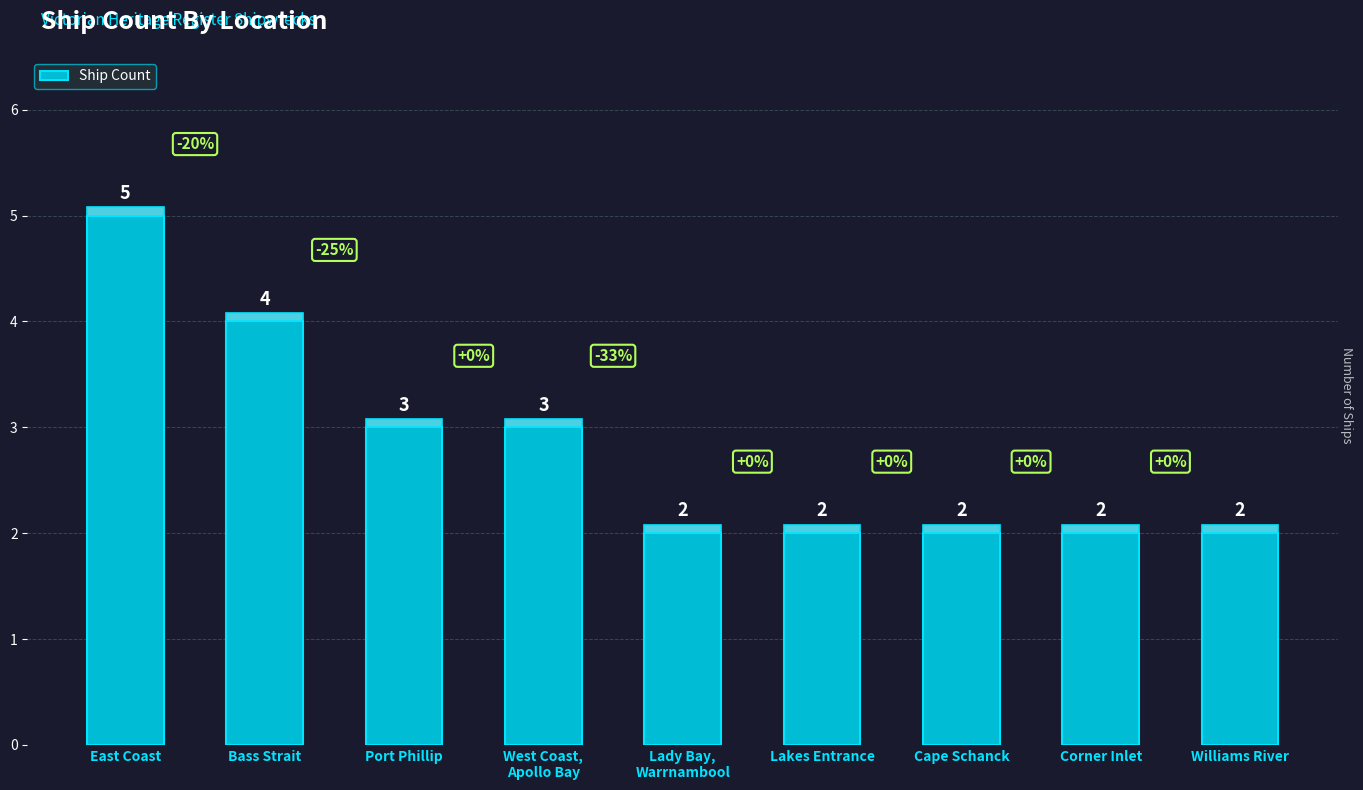

What is the value of the 3rd bar from the left?

3